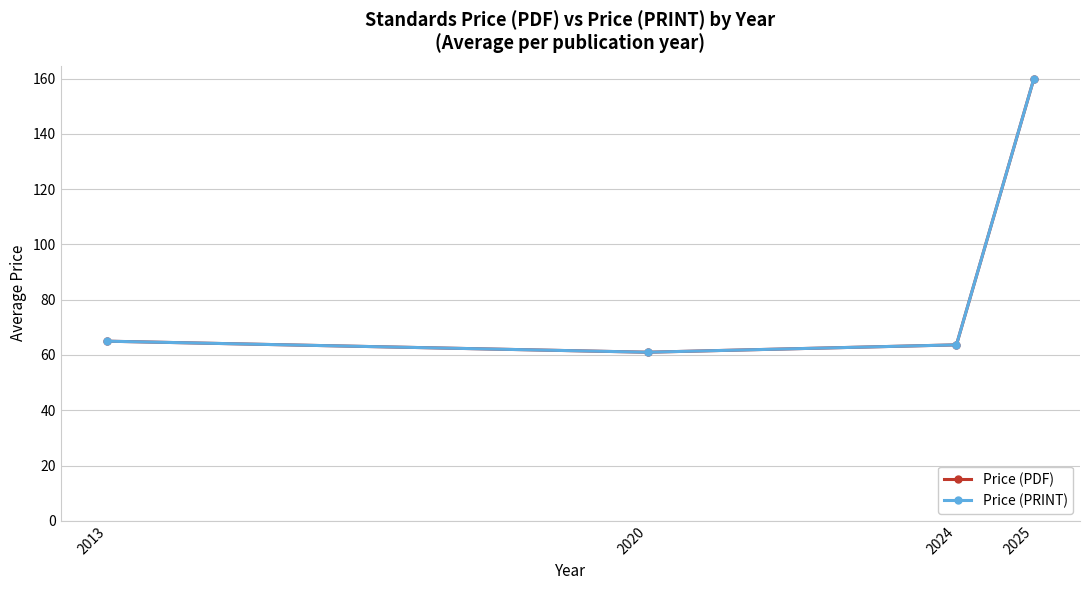

Which series has the largest range (max minus min)?

Price (PDF)